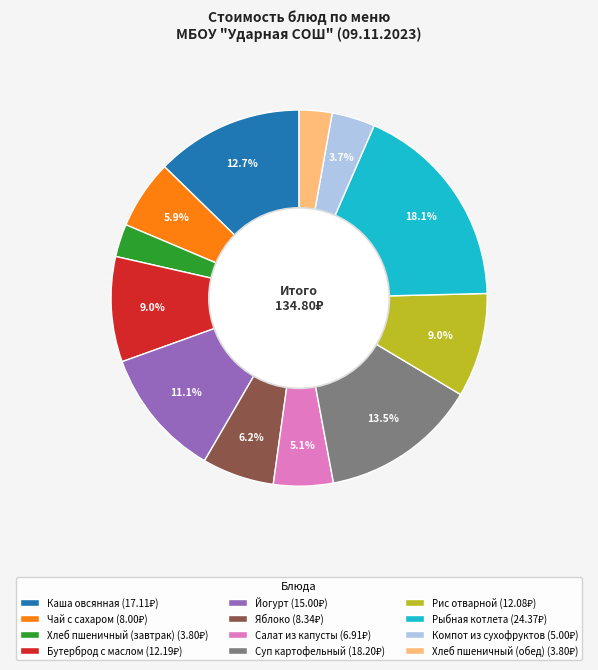

To the nearest percent, what is the difference between the largest and smallest slice percentages?

15%